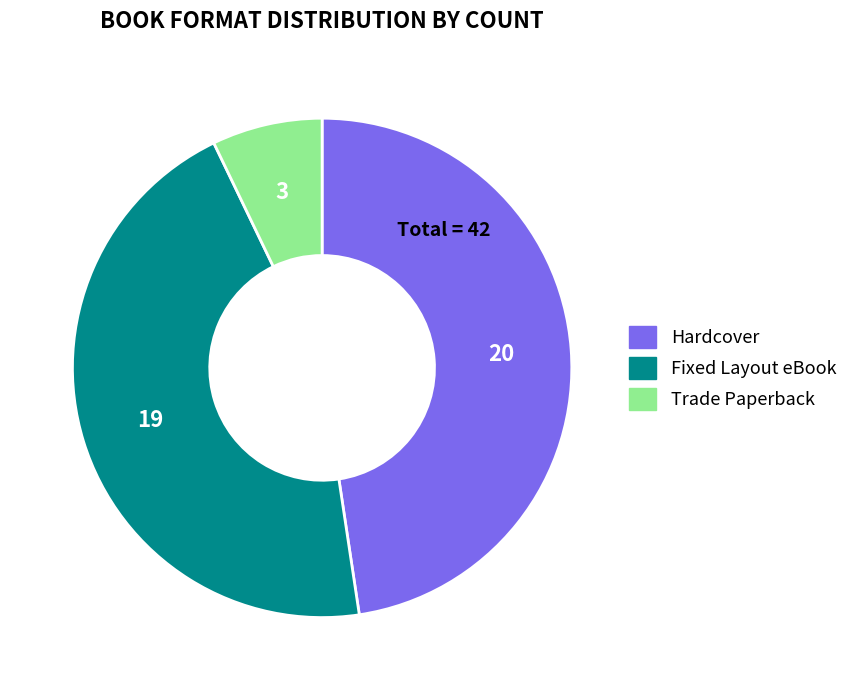

Count the number of slices in the pie.

3